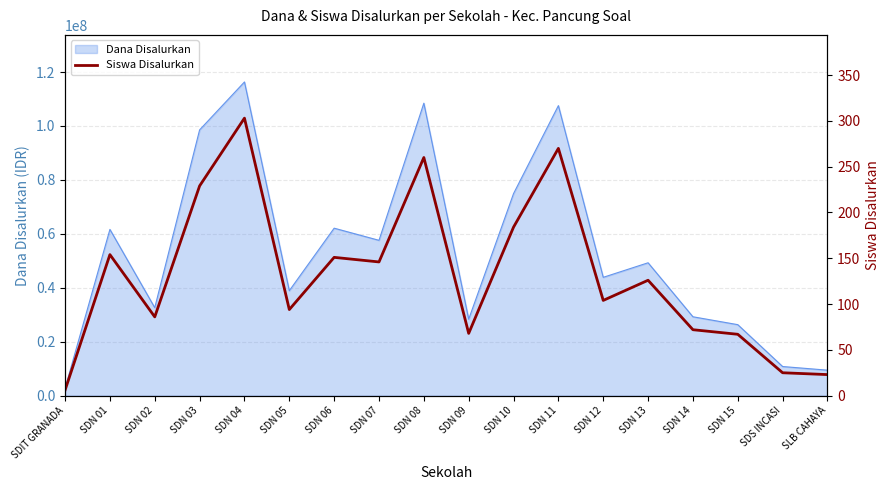

The chart shows a value of 392 at SDN 08. True or false?

False